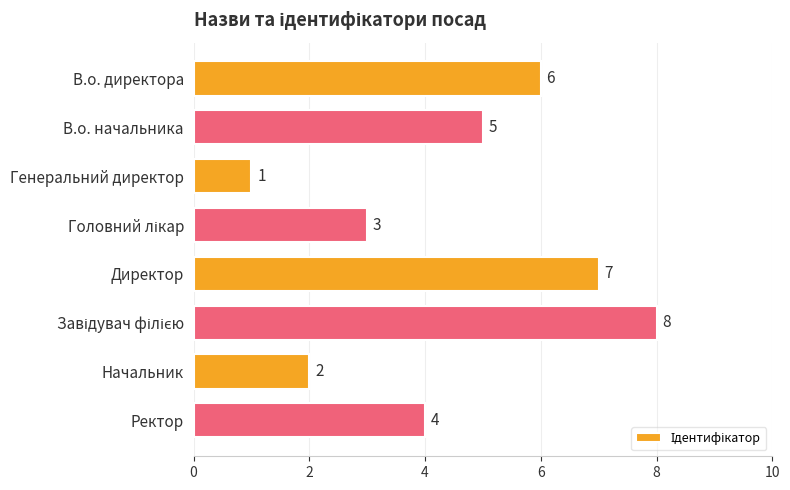

What is the smallest value displayed?

1